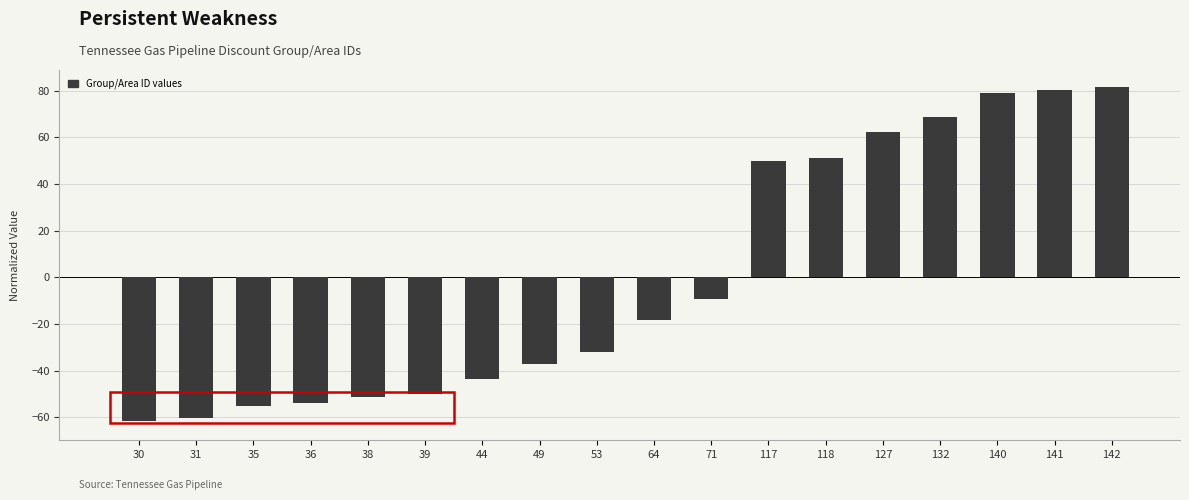

What is the maximum value shown in the chart?

81.7